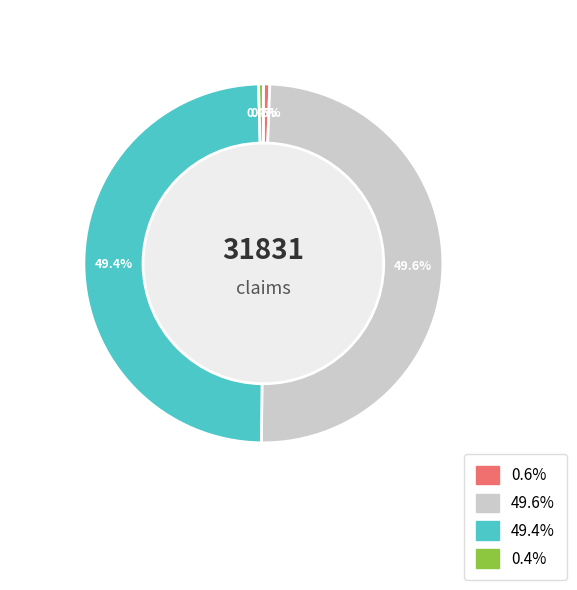

To the nearest percent, what is the combined percentage of Claims Repudiated and Claims Settled?

50%